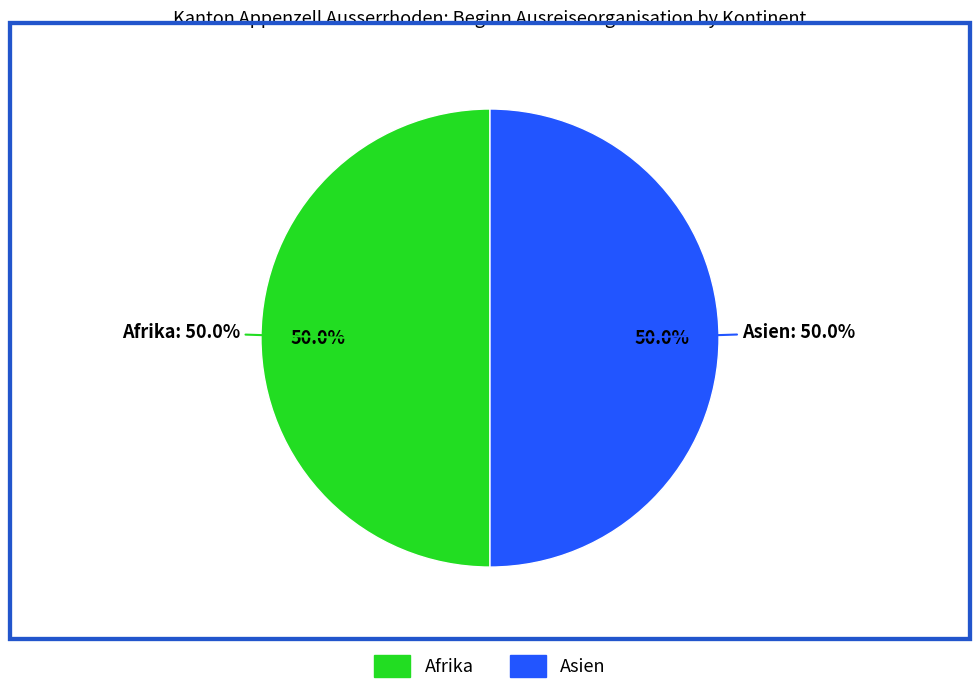

Is there a majority slice in this chart?

No